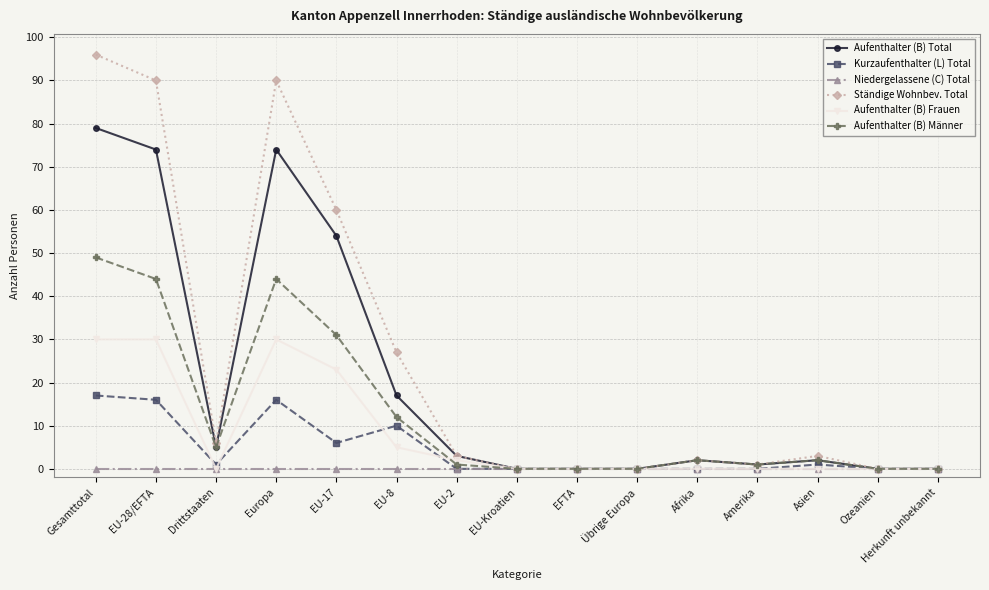

What is the label of the 5th point from the left?

EU-17